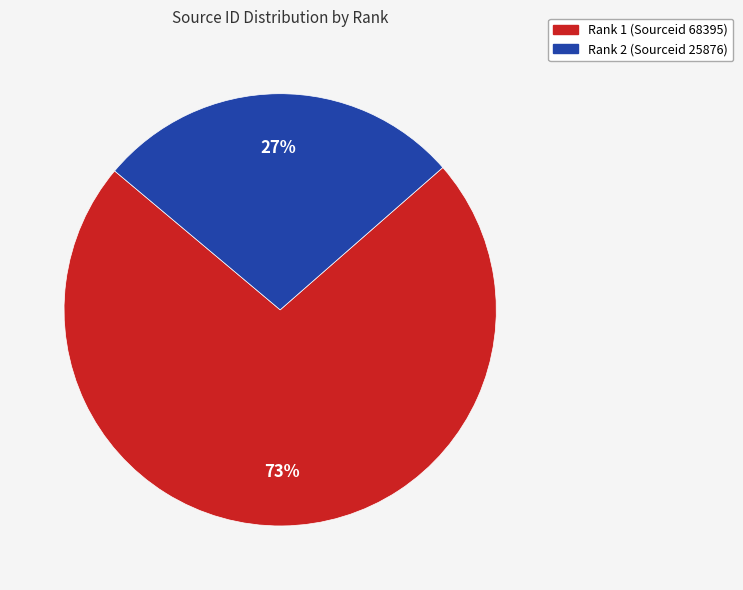

To the nearest percent, what percentage of the pie is Rank 2 (Sourceid 25876)?

27%